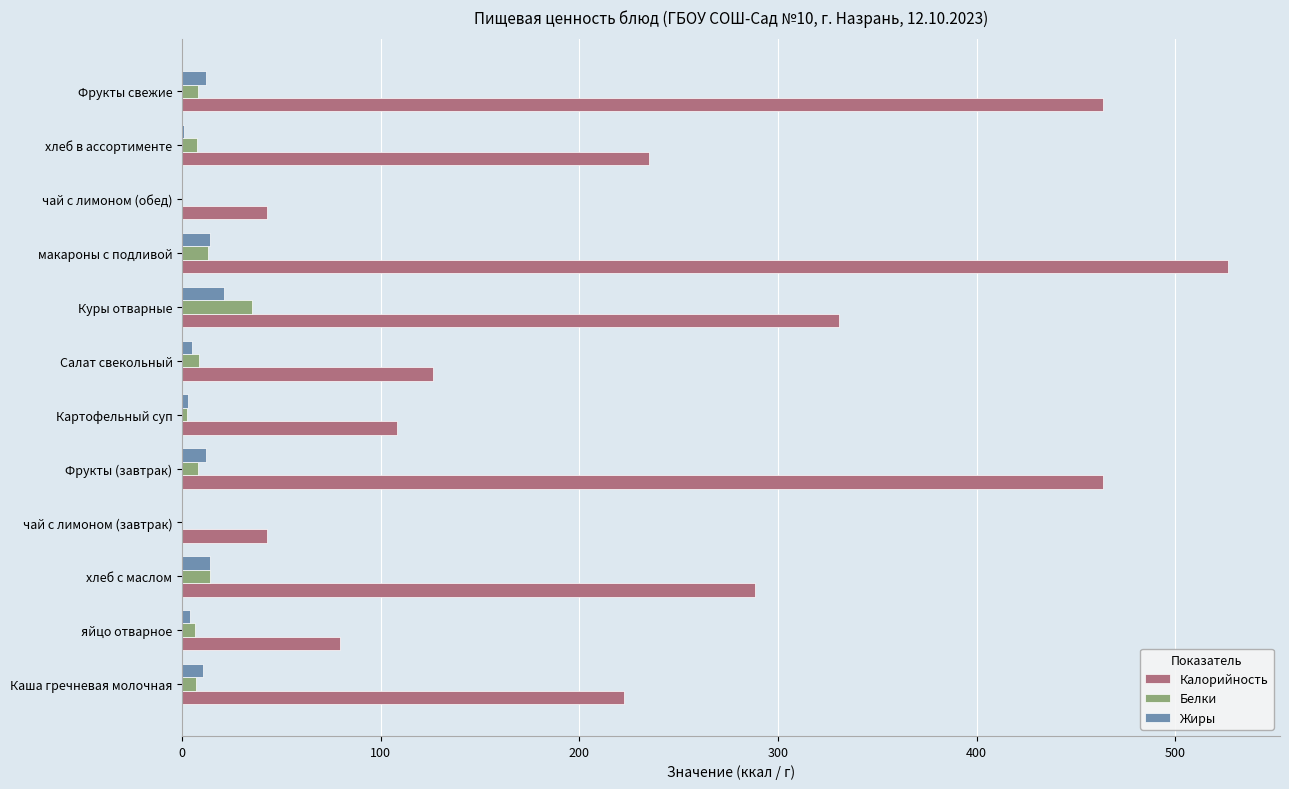

Which series has the largest total across all categories?

Калорийность